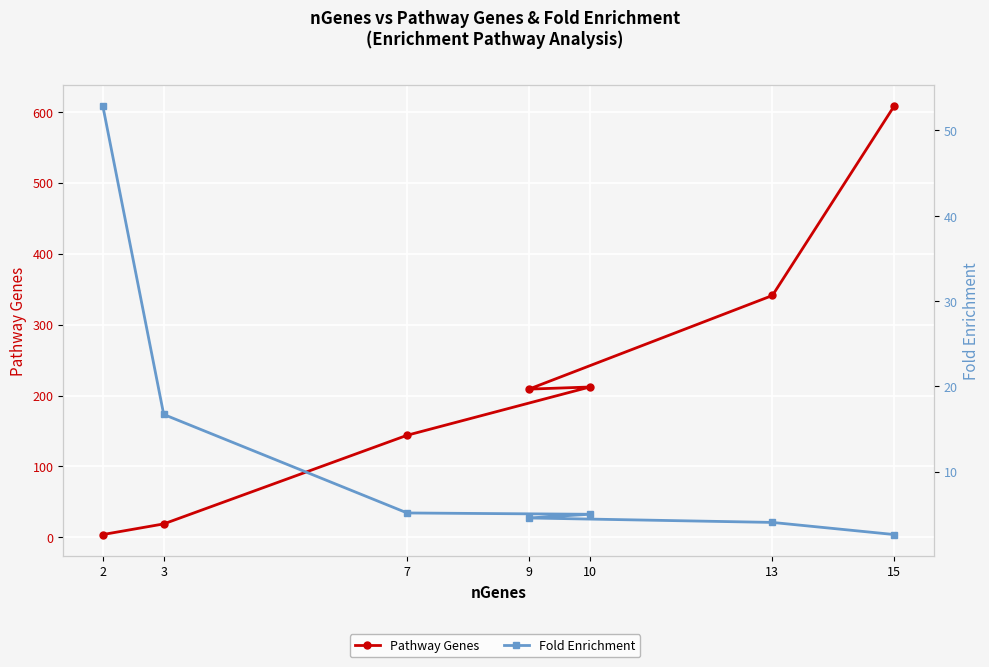

Is this an area chart (filled region under the line)?

No